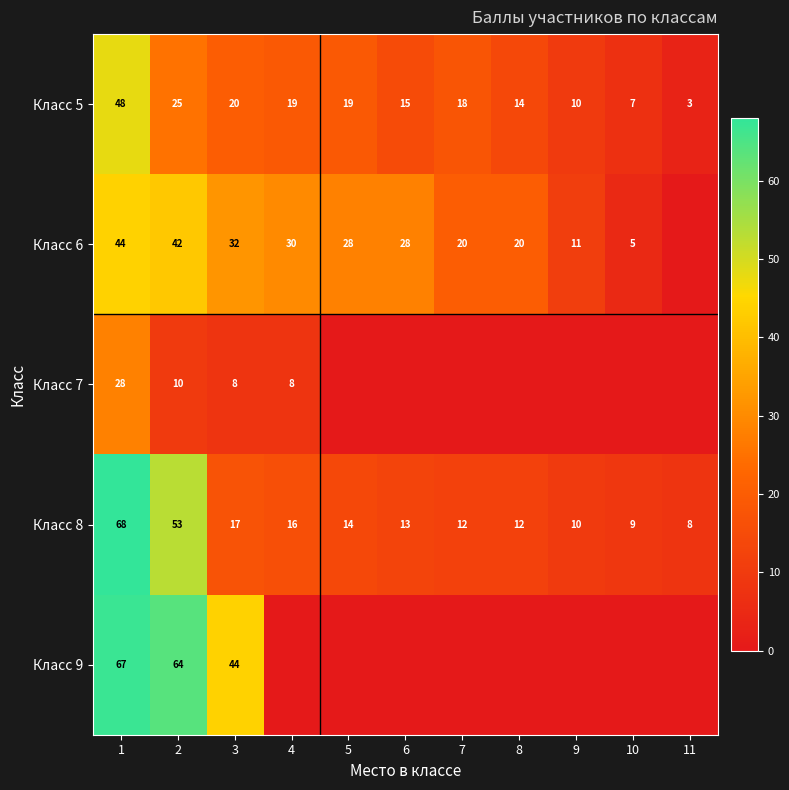

True or false: Класс 9 has a value of 75 at 3.

False